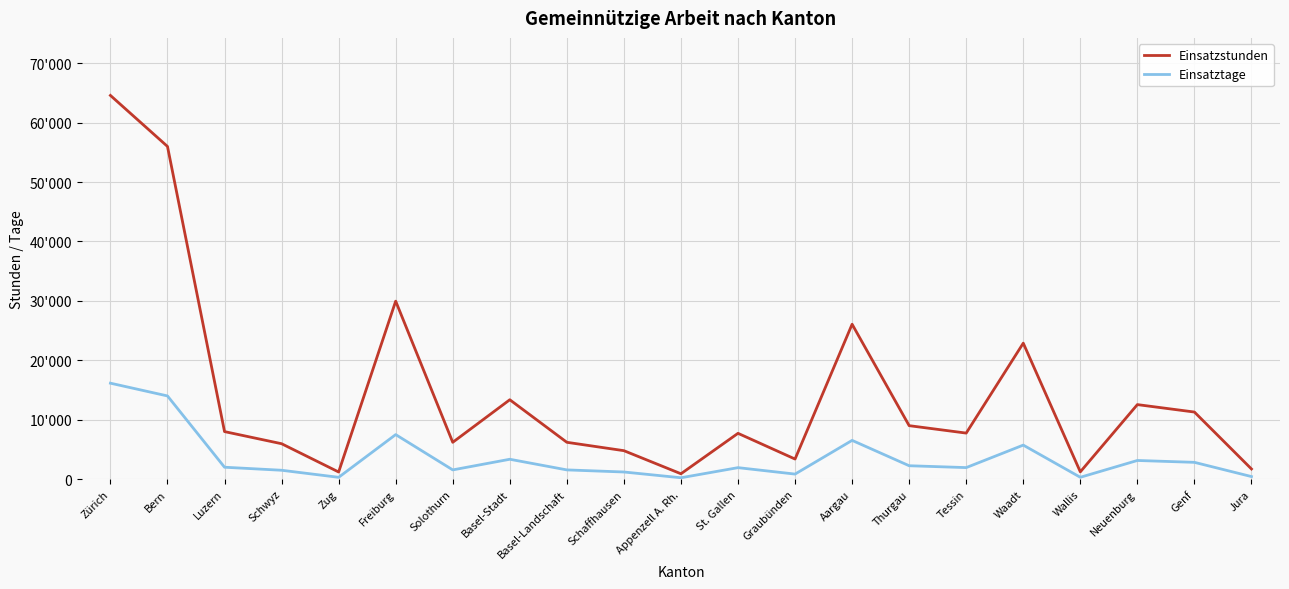

The value of Einsatzstunden at Aargau is 40452. True or false?

False